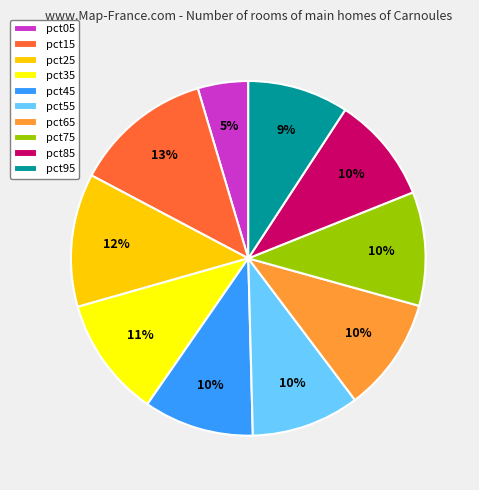

Which slice is the largest?

pct15